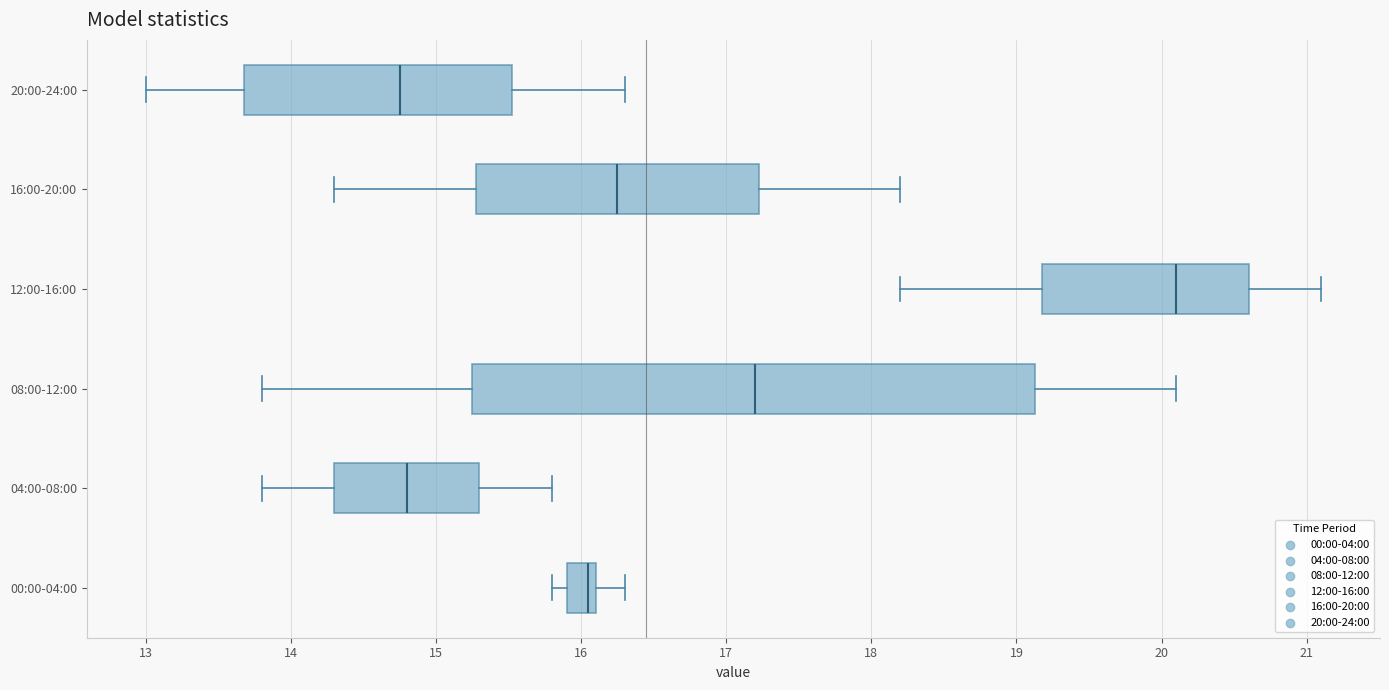

Reading bottom to top, transcribe this box plot: for each box, give where its median line is, the range the box spans, and where its two whiskers end, as read against the x-axis. The values are not printed on the chart, so give them approximately, as read against the axis.

00:00-04:00: median 16.1 (just left of the box's right edge), box 15.9 to 16.1, whiskers 15.8 to 16.3
04:00-08:00: median 14.8, box 14.3 to 15.3, whiskers 13.8 to 15.8
08:00-12:00: median 17.2, box 15.3 to 19.1, whiskers 13.8 to 20.1
12:00-16:00: median 20.1, box 19.2 to 20.6, whiskers 18.2 to 21.1
16:00-20:00: median 16.3, box 15.3 to 17.2, whiskers 14.3 to 18.2
20:00-24:00: median 14.8, box 13.7 to 15.5, whiskers 13.0 to 16.3